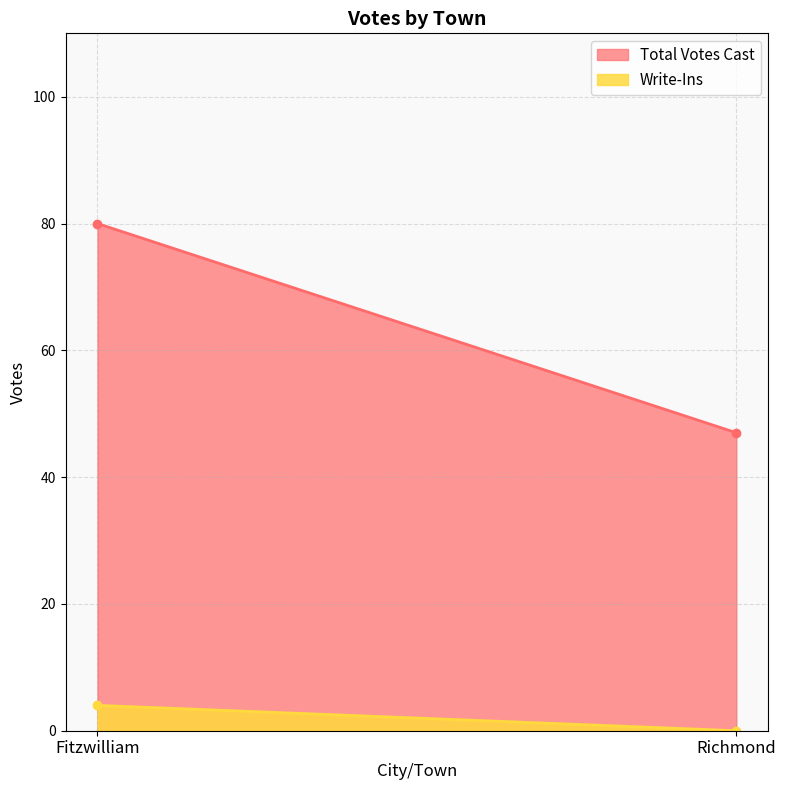

What is the maximum value shown in the chart?

80